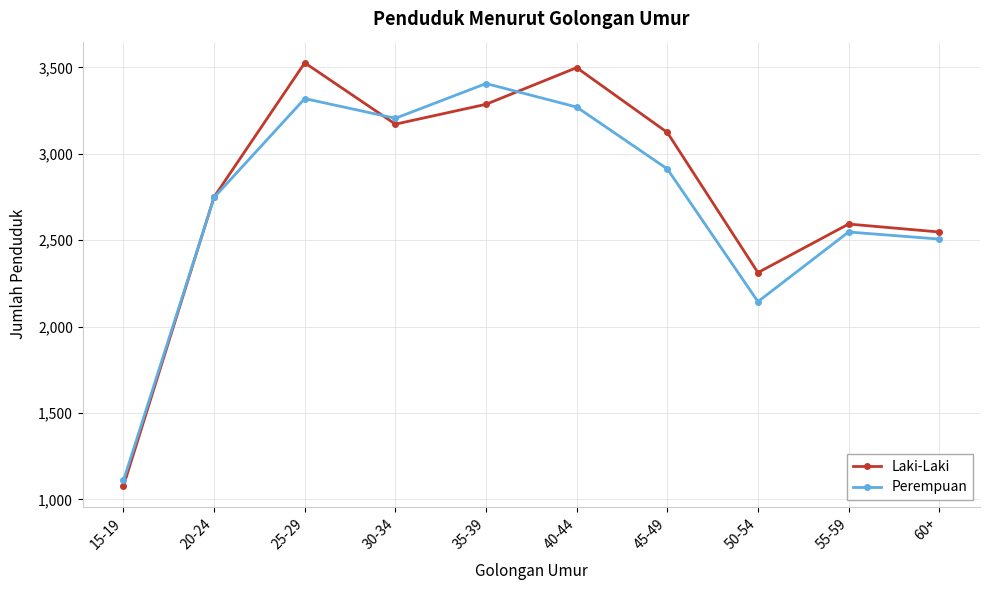

Where is Laki-Laki nearest to the value 2302?

50-54